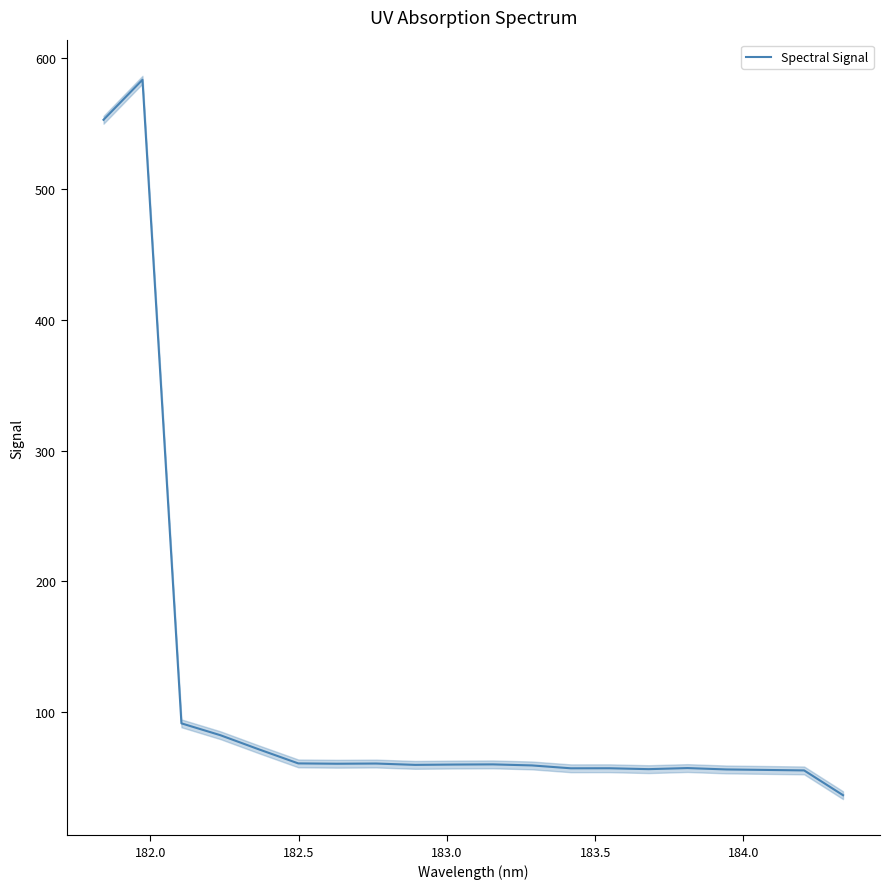

How many interior local valleys (lower than both neighbors) does the data have?

4